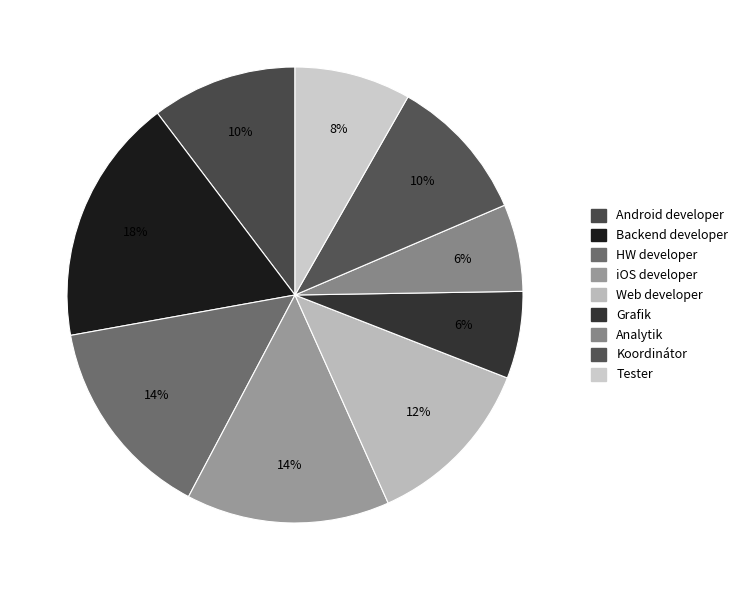

Does Web developer account for over 50% of the chart?

No